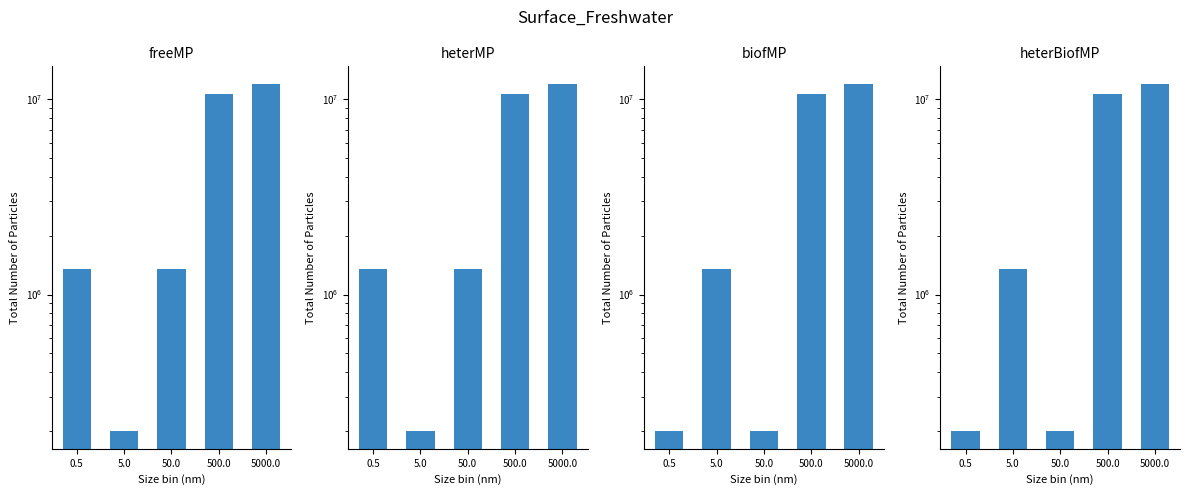

Which series changed the most between 5.0 and 50.0?

freeMP